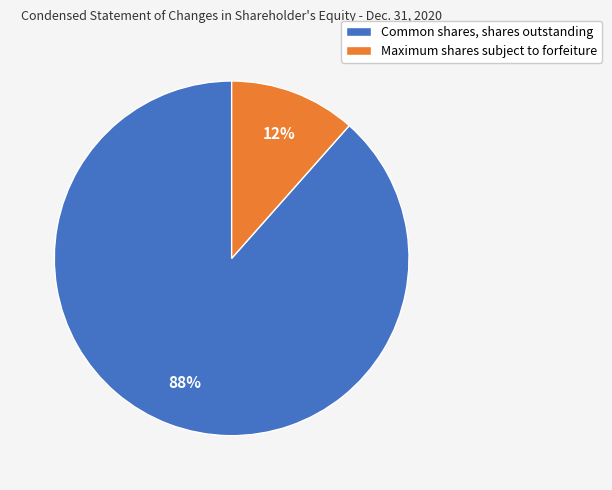

Between Common shares, shares outstanding and Maximum shares subject to forfeiture, which is larger?

Common shares, shares outstanding